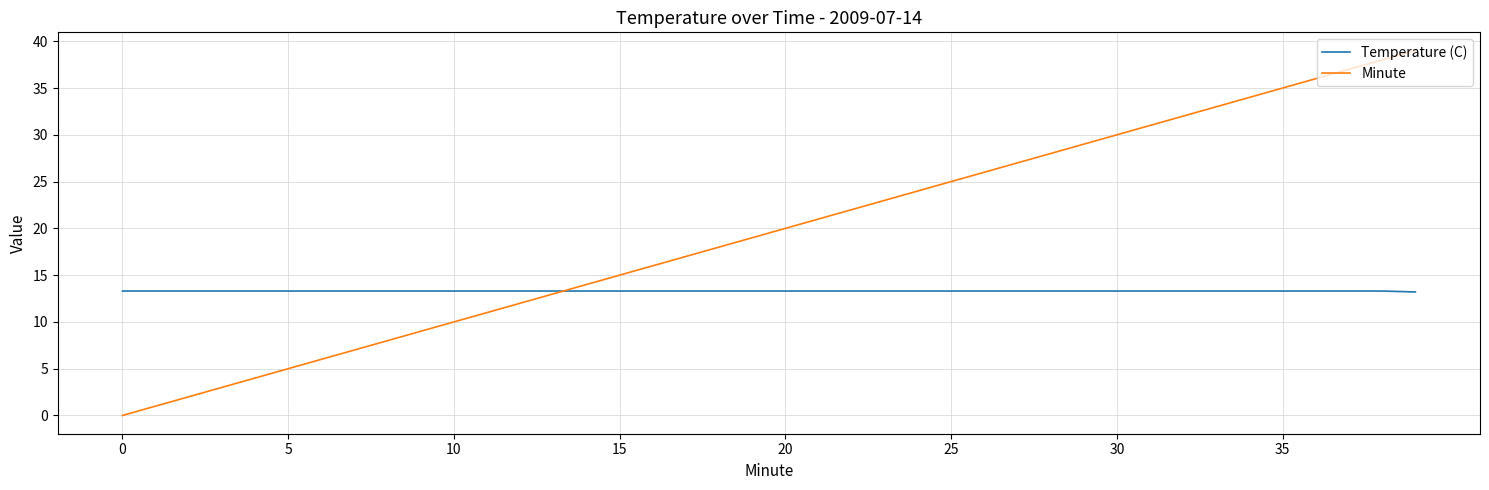

What is the maximum value for Minute?

39.0